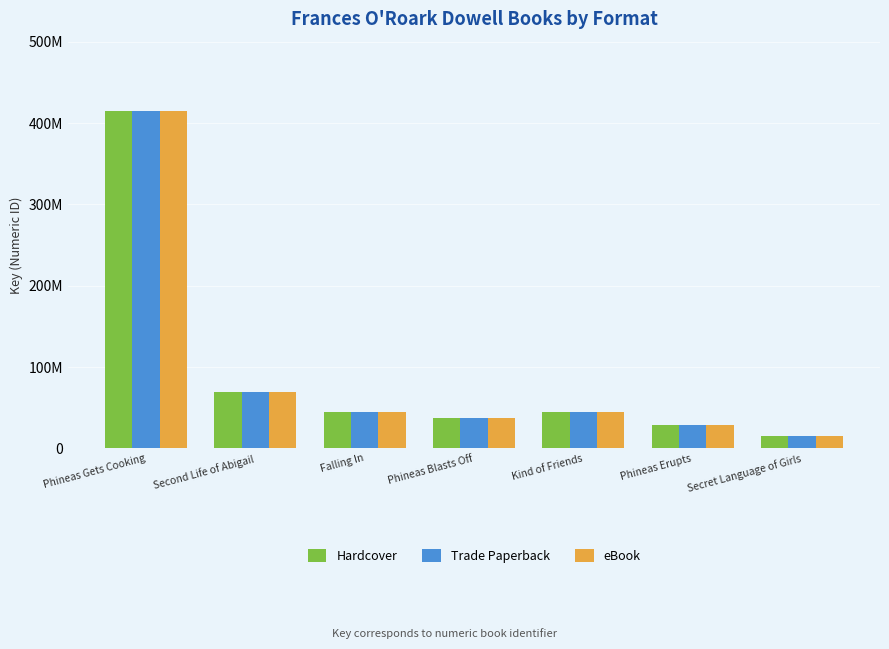

Are the bars horizontal?

No